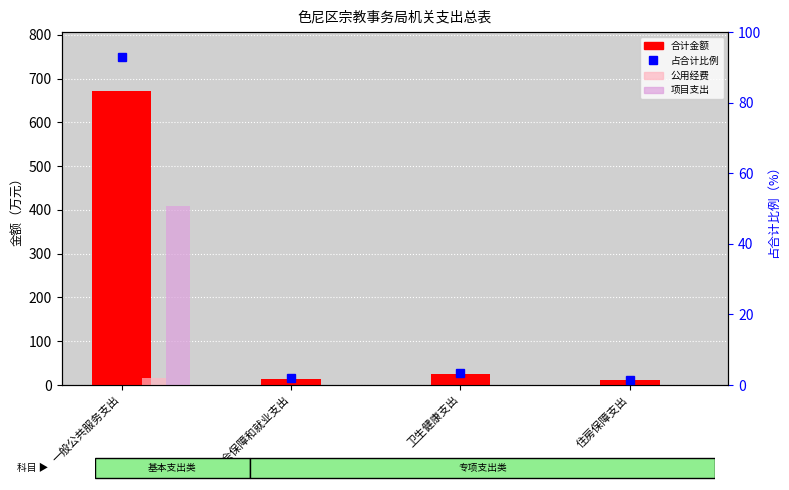

What are all the series names shown in the legend?

合计金额, 公用经费, 项目支出, 占合计比例